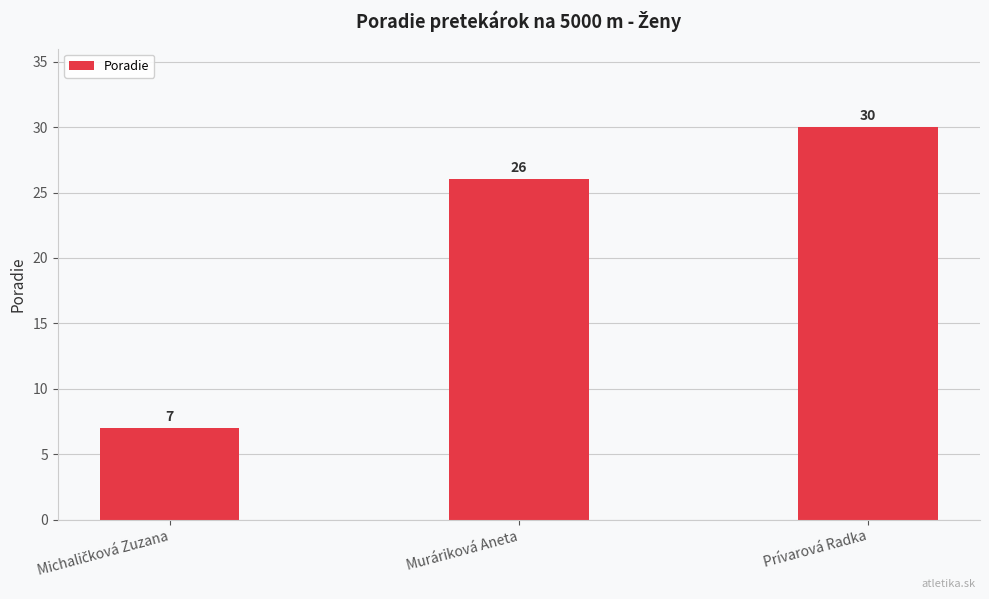

What is the change in value from Muráriková Aneta to Prívarová Radka?

+4